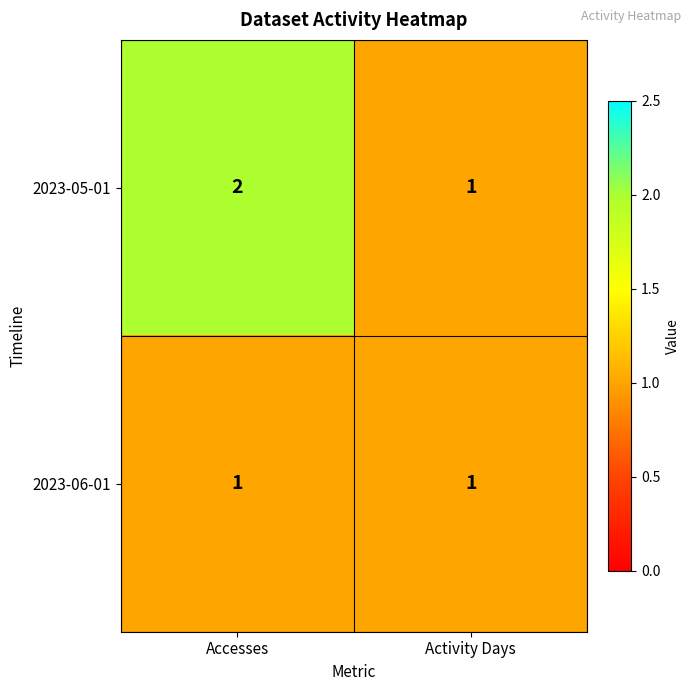

Between Accesses and Activity Days, which series saw the biggest shift?

2023-05-01